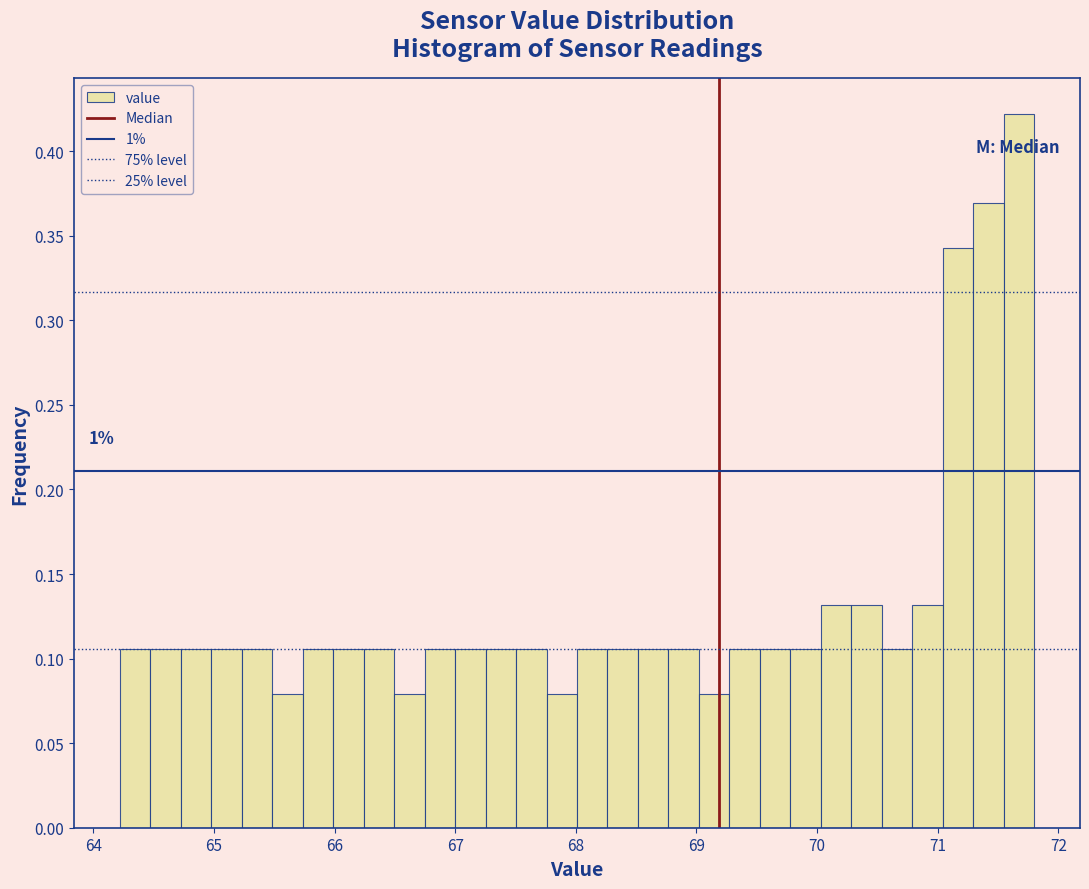

Around what value on the x-axis is the tallest bar? Give the approximate position of its centre, as read against the axis.

71.7